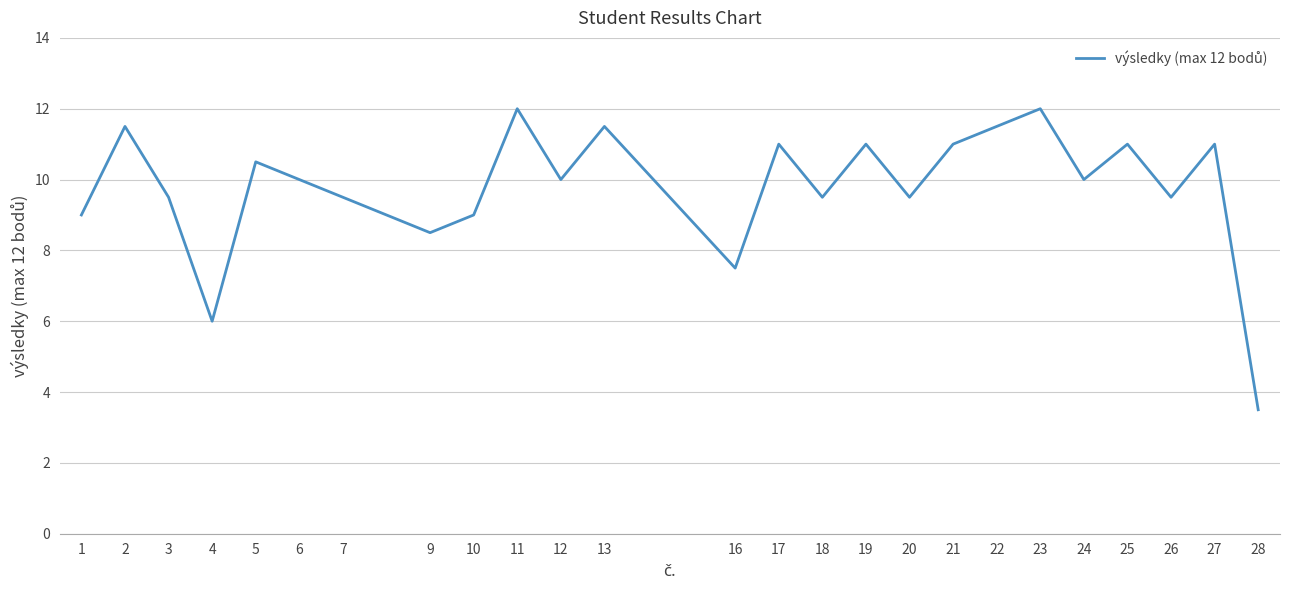

What is the ratio of the value at 28 to the value at 2?

0.3